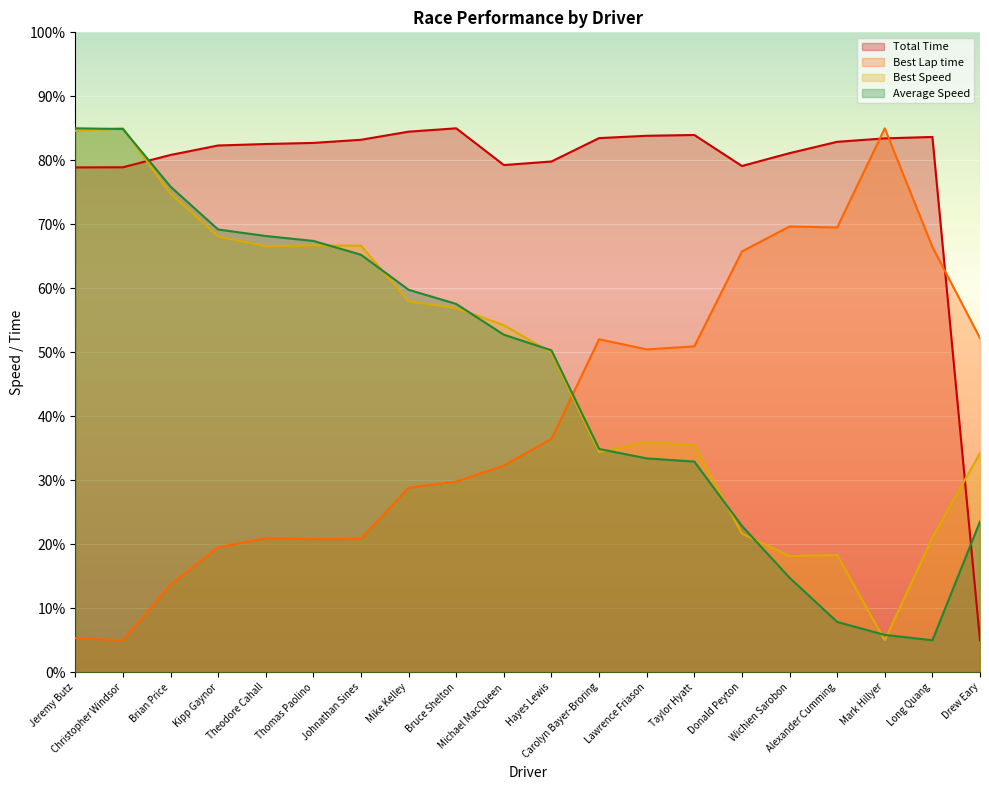

How many interior local peaks does the Best Lap time series have?

4